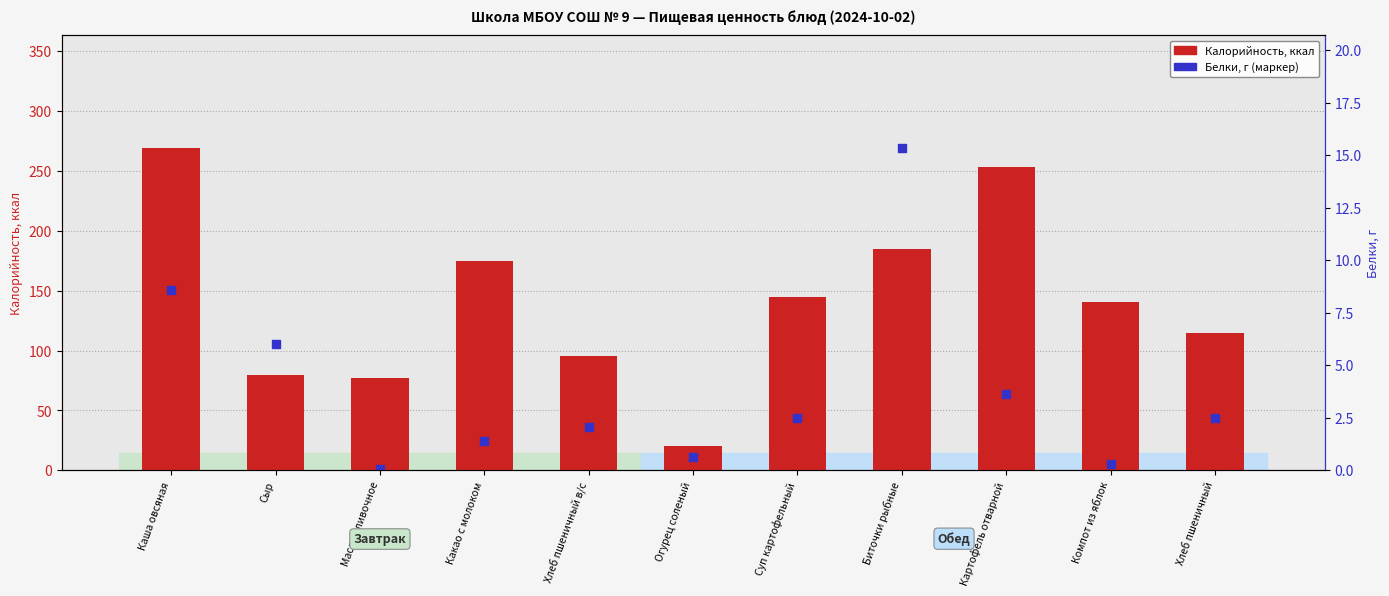

Which series has the largest total across all categories?

Калорийность, ккал